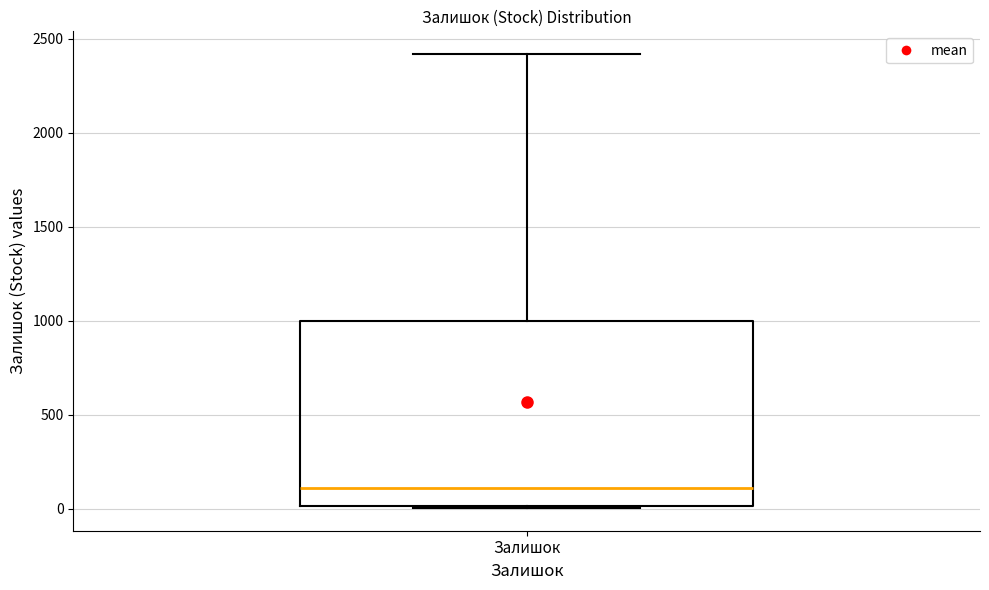

Read this box plot against the y-axis: the position of the median line, the range covered by the box, and the ends of both whiskers. The values are not printed on the chart, so give them approximately, as read against the axis.

median 100, box 0 to 1000, whiskers 0 to 2400